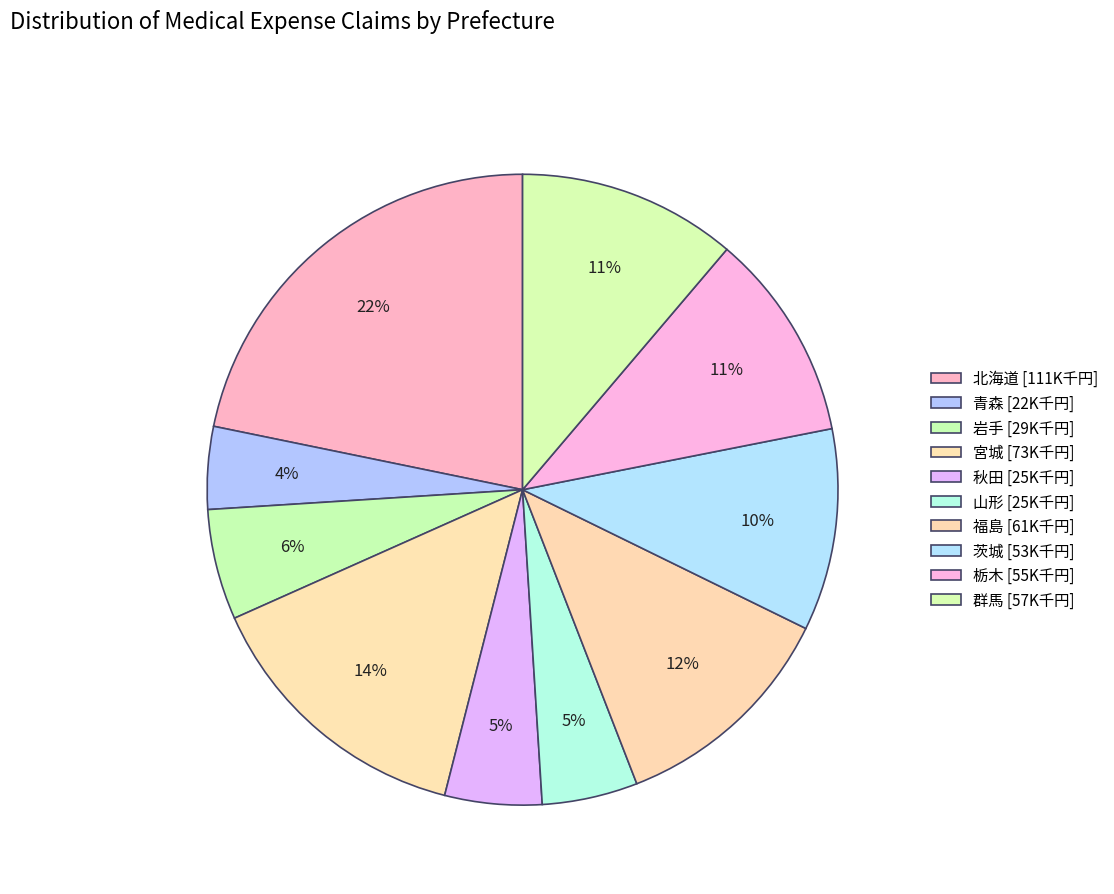

The 群馬 slice represents 11% of the pie. True or false?

True